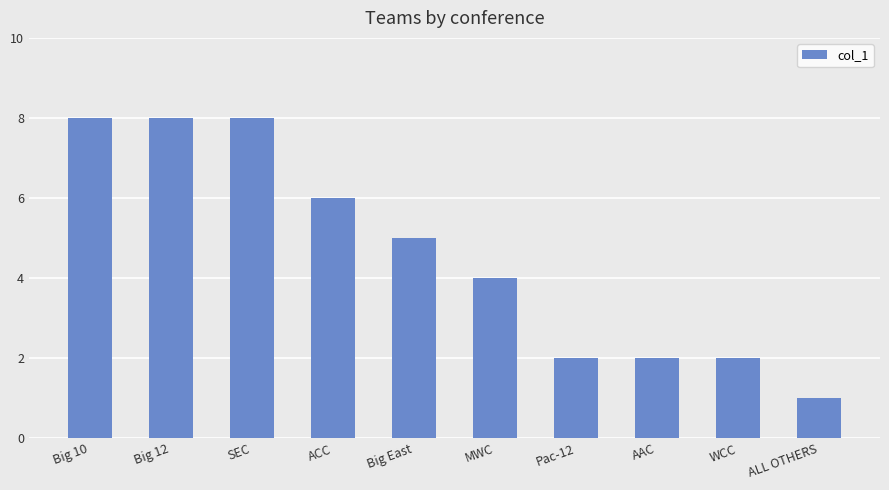

Reading right to left, what are all the values shown in this chart?

1	2	2	2	4	5	6	8	8	8